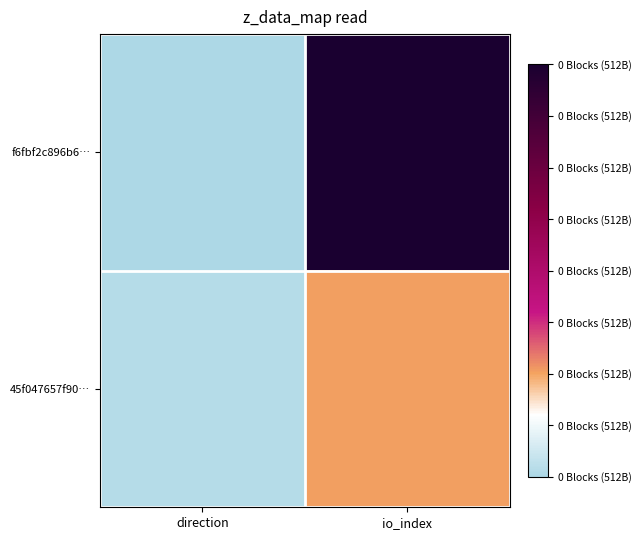

How many categories are shown in the chart?

2